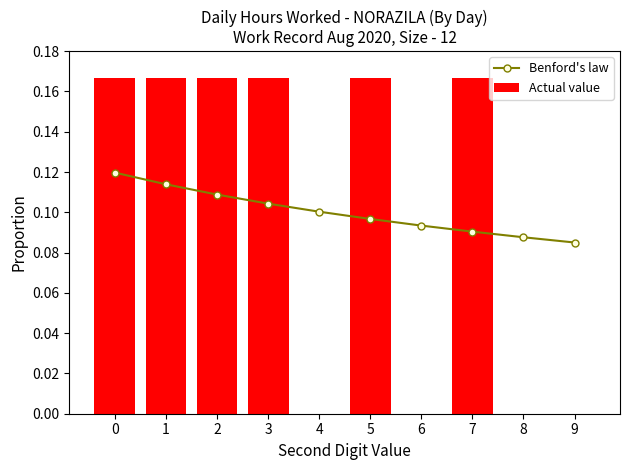

What is the value of the Benford's law bar at the 7th from the left?

0.1